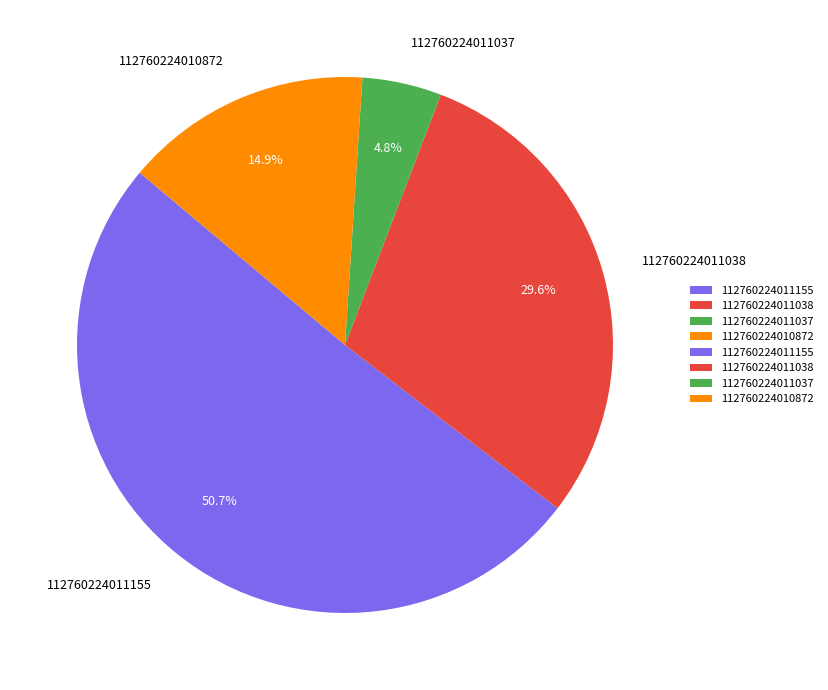

Does 112760224011037 represent more than half of the total?

No